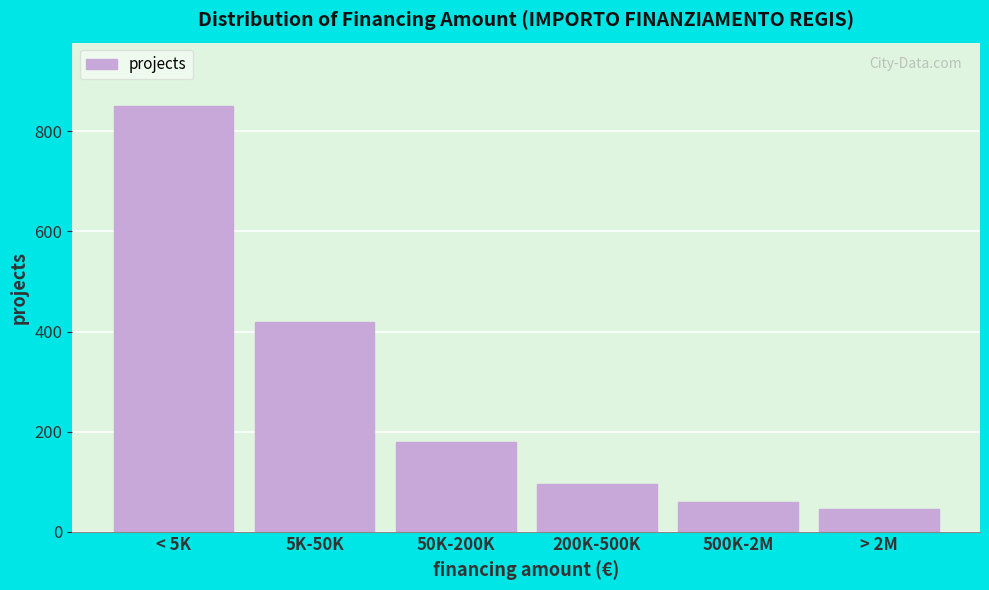

Reading left to right, what are all the values shown in this chart?

850	420	180	95	60	45